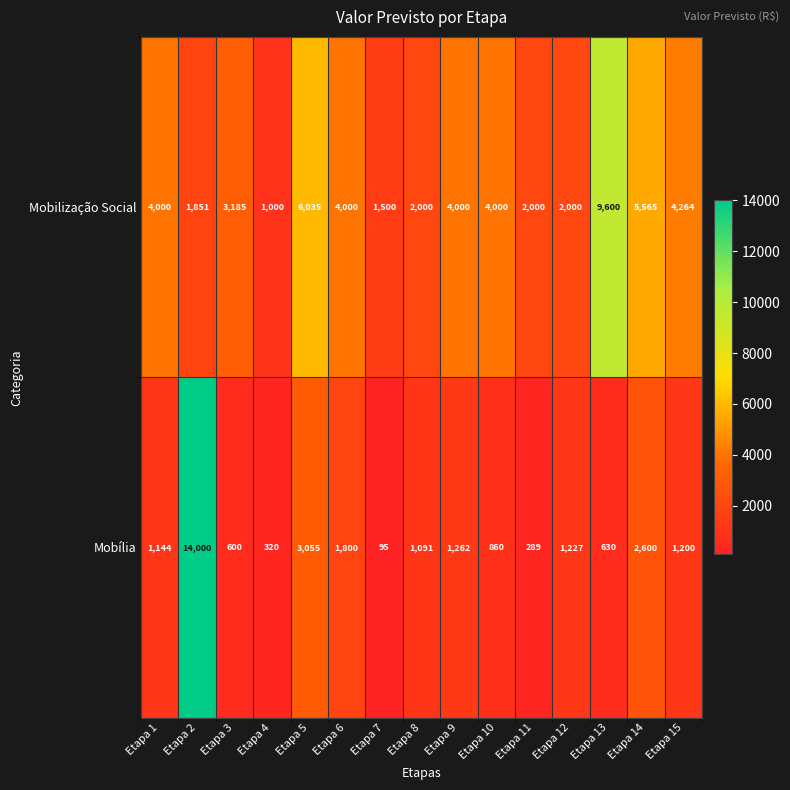

Reading right to left, what are all the values shown in this chart?

Mobilização Social: Etapa 15=4264	Etapa 14=5565	Etapa 13=9600	Etapa 12=2000	Etapa 11=2000	Etapa 10=4000	Etapa 9=4000	Etapa 8=2000	Etapa 7=1500	Etapa 6=4000	Etapa 5=6035	Etapa 4=1000	Etapa 3=3185	Etapa 2=1851	Etapa 1=4000
Mobília: Etapa 15=1200	Etapa 14=2600	Etapa 13=630	Etapa 12=1227	Etapa 11=289	Etapa 10=860	Etapa 9=1262	Etapa 8=1091	Etapa 7=95	Etapa 6=1800	Etapa 5=3055	Etapa 4=320	Etapa 3=600	Etapa 2=14000	Etapa 1=1144